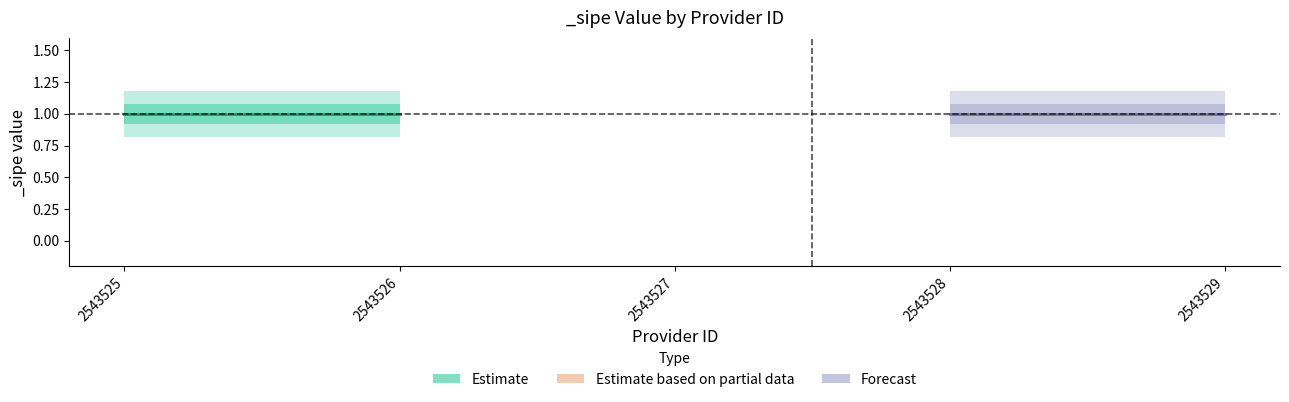

Is the value of _sipe_lower at 2543529 greater than the value of _sipe_center at 2543525?

No